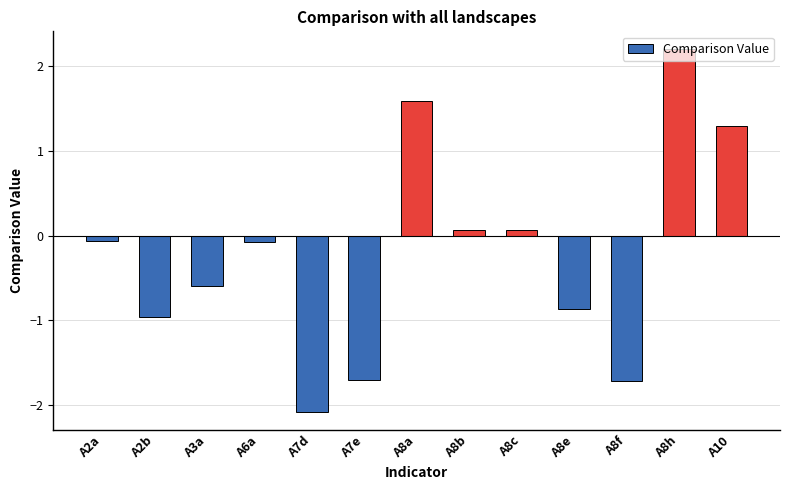

What is the value of the 9th bar from the left?

0.1